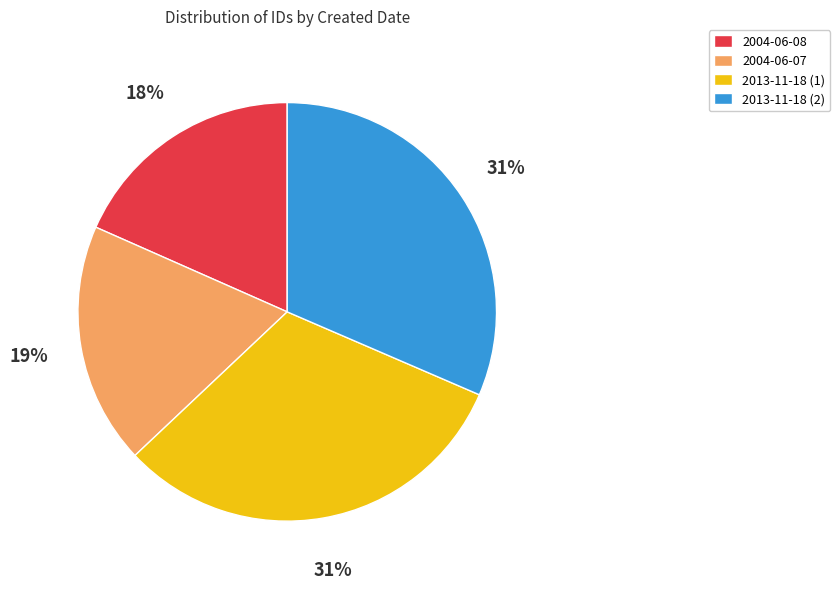

Do 2004-06-08 and 2004-06-07 together represent more than half of the pie?

No